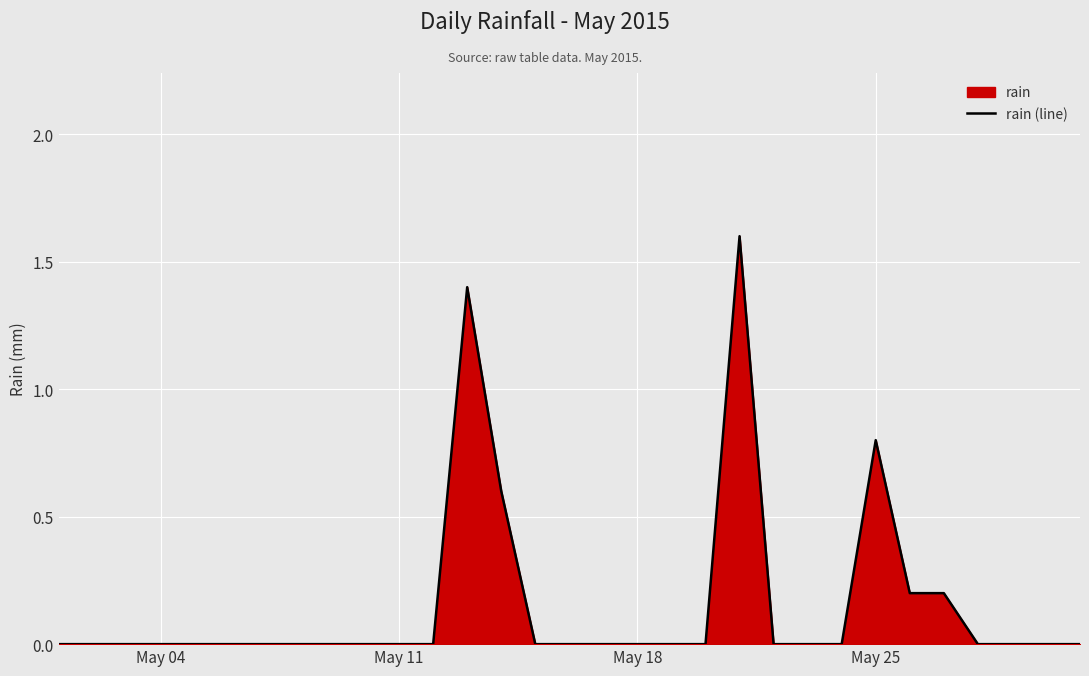

What is the difference between the maximum and minimum values?

1.6